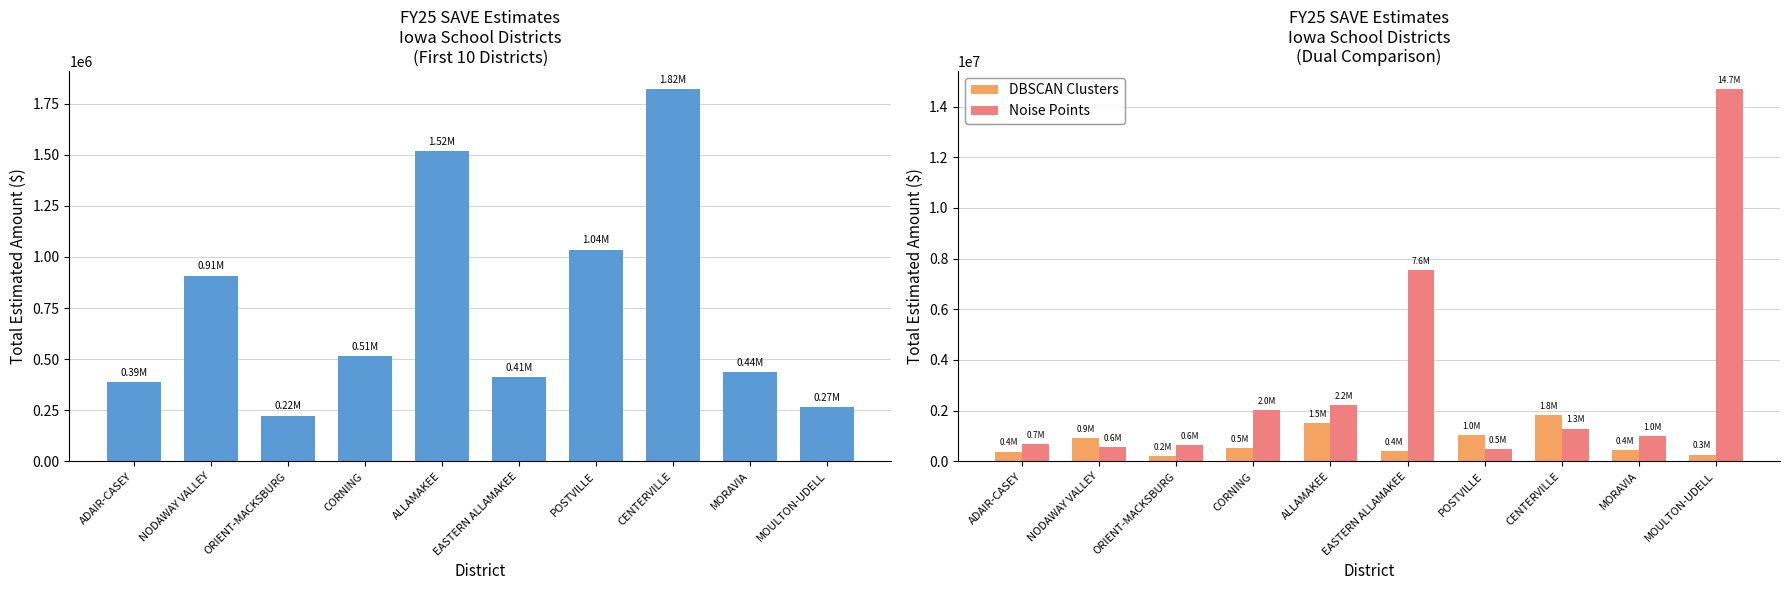

Reading left to right, list all the values displayed in this chart.

DBSCAN Clusters: 388904.2	908400.4	224125.9	514436.6	1517601.7	412014.2	1035573.8	1819399.0	437448.9	266106.8
Noise Points: 698085.8	570228.8	648173.7	2026568.5	2204884.6	7555462.9	491463.4	1291971.6	992362.2	14675117.9